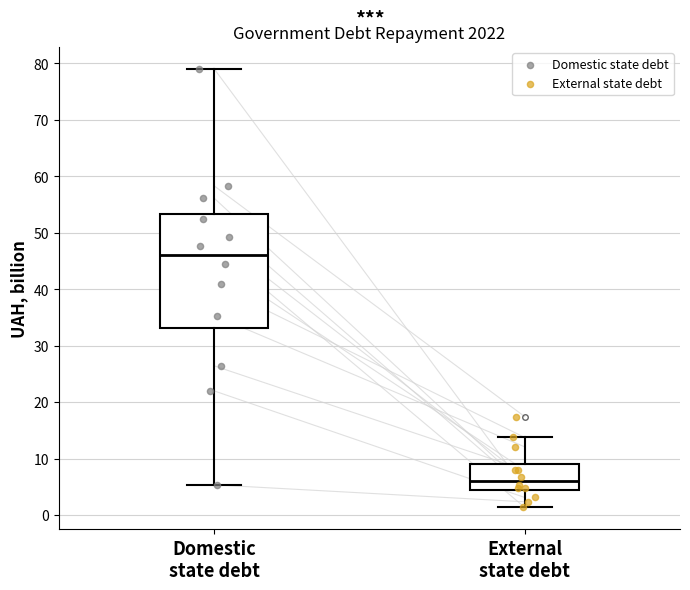

Reading left to right, transcribe this box plot: for each box, give where its median line is, the range the box spans, and where its two whiskers end, as read against the y-axis. The values are not printed on the chart, so give them approximately, as read against the axis.

Domestic state debt: median 46, box 33 to 53, whiskers 5 to 79
External state debt: median 6, box 4 to 9, whiskers 1 to 14